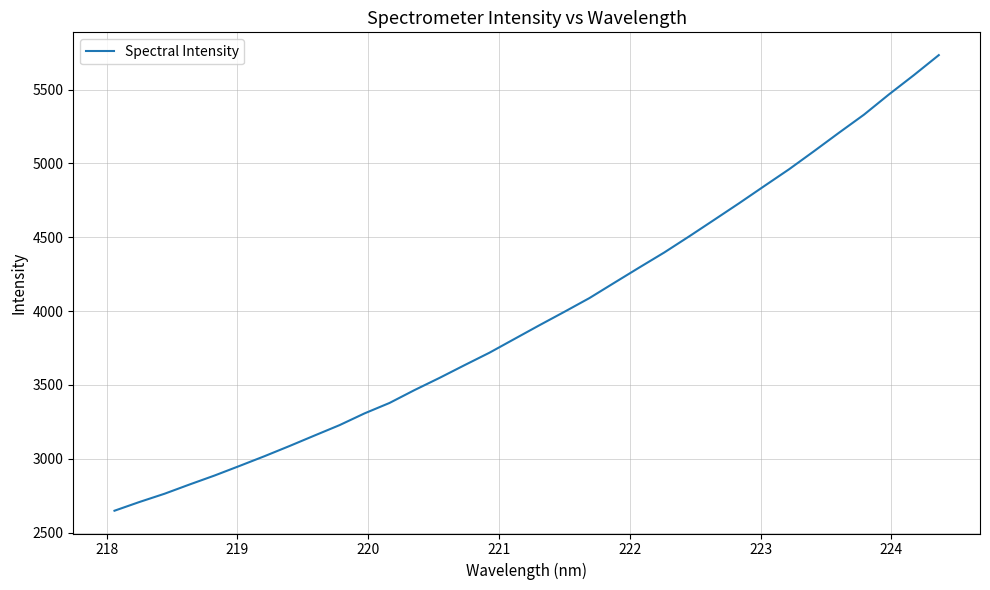

What is the smallest value displayed?

2648.4